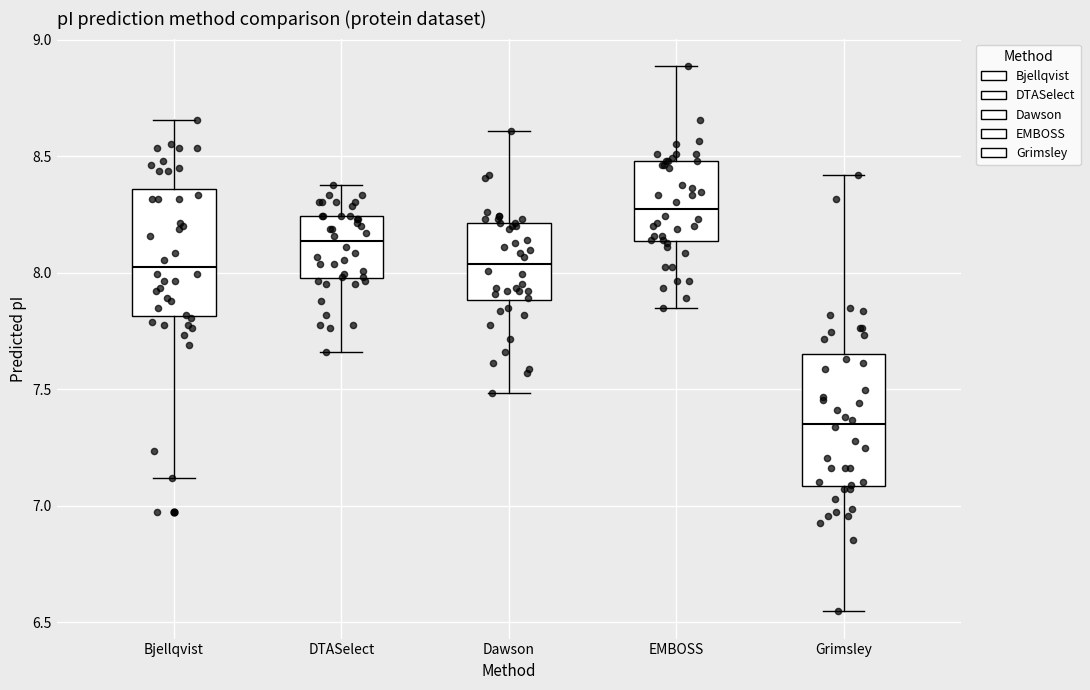

Which box's median line is the lowest?

Grimsley